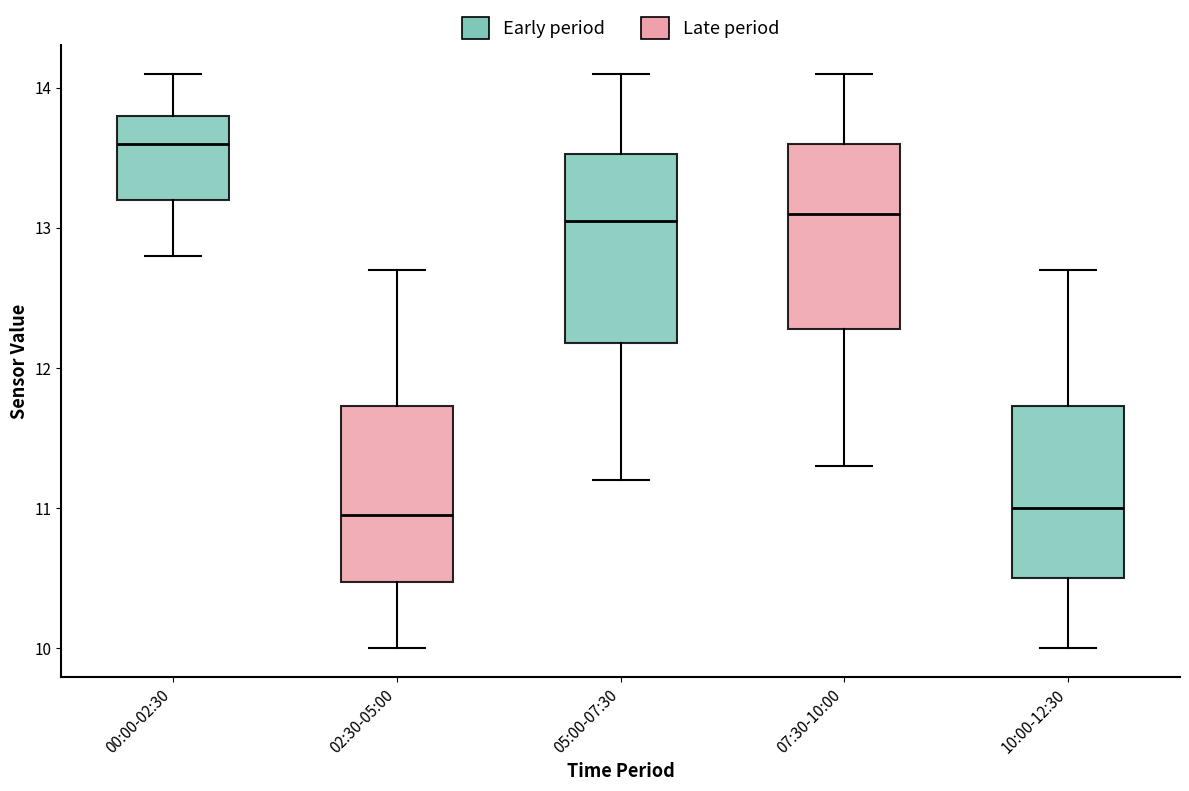

Reading left to right, transcribe this box plot: for each box, give where its median line is, the range the box spans, and where its two whiskers end, as read against the y-axis. The values are not printed on the chart, so give them approximately, as read against the axis.

00:00-02:30: median 13.6, box 13.2 to 13.8, whiskers 12.8 to 14.1
02:30-05:00: median 11.0, box 10.5 to 11.7, whiskers 10.0 to 12.7
05:00-07:30: median 13.1, box 12.2 to 13.5, whiskers 11.2 to 14.1
07:30-10:00: median 13.1, box 12.3 to 13.6, whiskers 11.3 to 14.1
10:00-12:30: median 11.0, box 10.5 to 11.7, whiskers 10.0 to 12.7